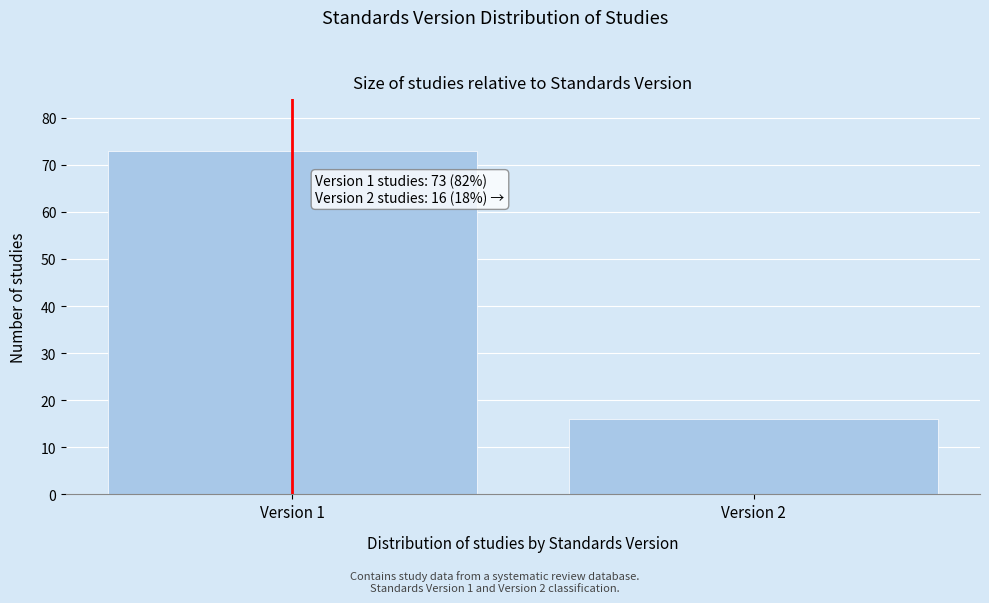

Reading left to right, what are all the values shown in this chart?

73	16